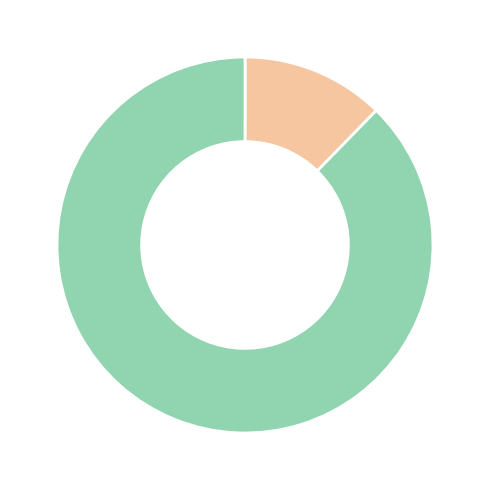

Is there any slice that represents more than half of the pie?

Yes